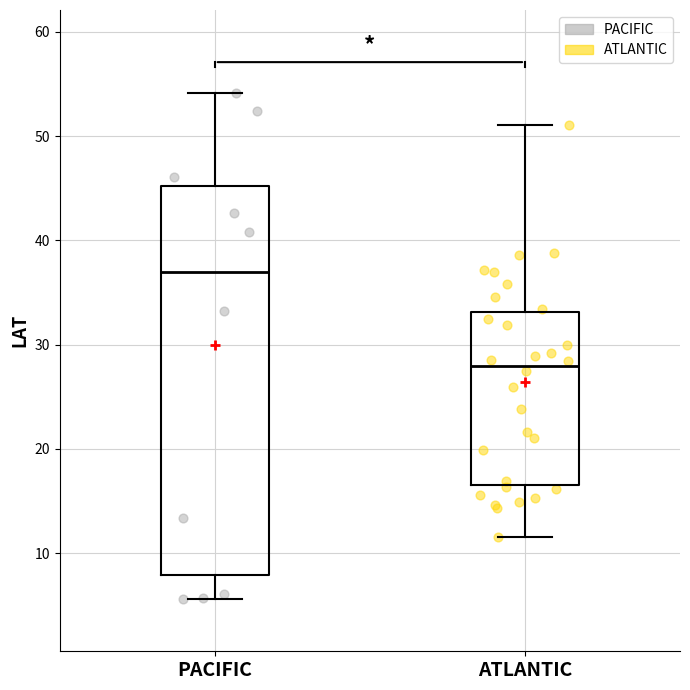

Reading left to right, transcribe this box plot: for each box, give where its median line is, the range the box spans, and where its two whiskers end, as read against the y-axis. The values are not printed on the chart, so give them approximately, as read against the axis.

PACIFIC: median 37, box 8 to 45, whiskers 6 to 54
ATLANTIC: median 28, box 17 to 33, whiskers 12 to 51